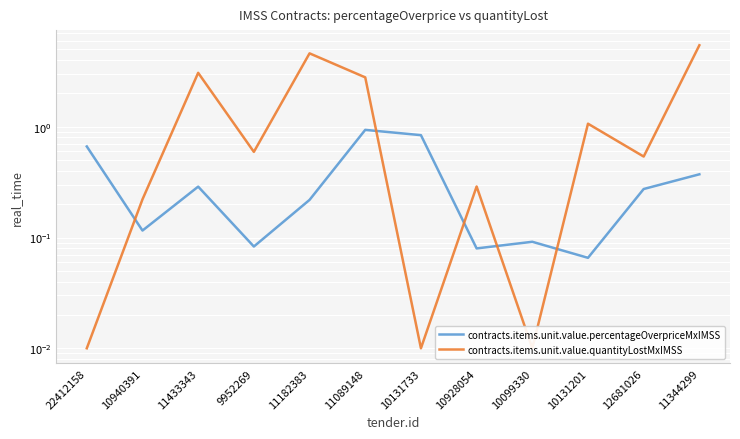

Reading left to right, extract all data points from this chart.

contracts.items.unit.value.percentageOverpriceMxIMSS: 22412158=0.7	10940391=0.1	11433343=0.3	9952269=0.1	11182383=0.2	11089148=0.9	10131733=0.8	10928054=0.1	10099330=0.1	10131201=0.1	12681026=0.3	11344299=0.4
contracts.items.unit.value.quantityLostMxIMSS: 22412158=0.0	10940391=0.2	11433343=3.1	9952269=0.6	11182383=4.6	11089148=2.8	10131733=0.0	10928054=0.3	10099330=0.0	10131201=1.1	12681026=0.5	11344299=5.4